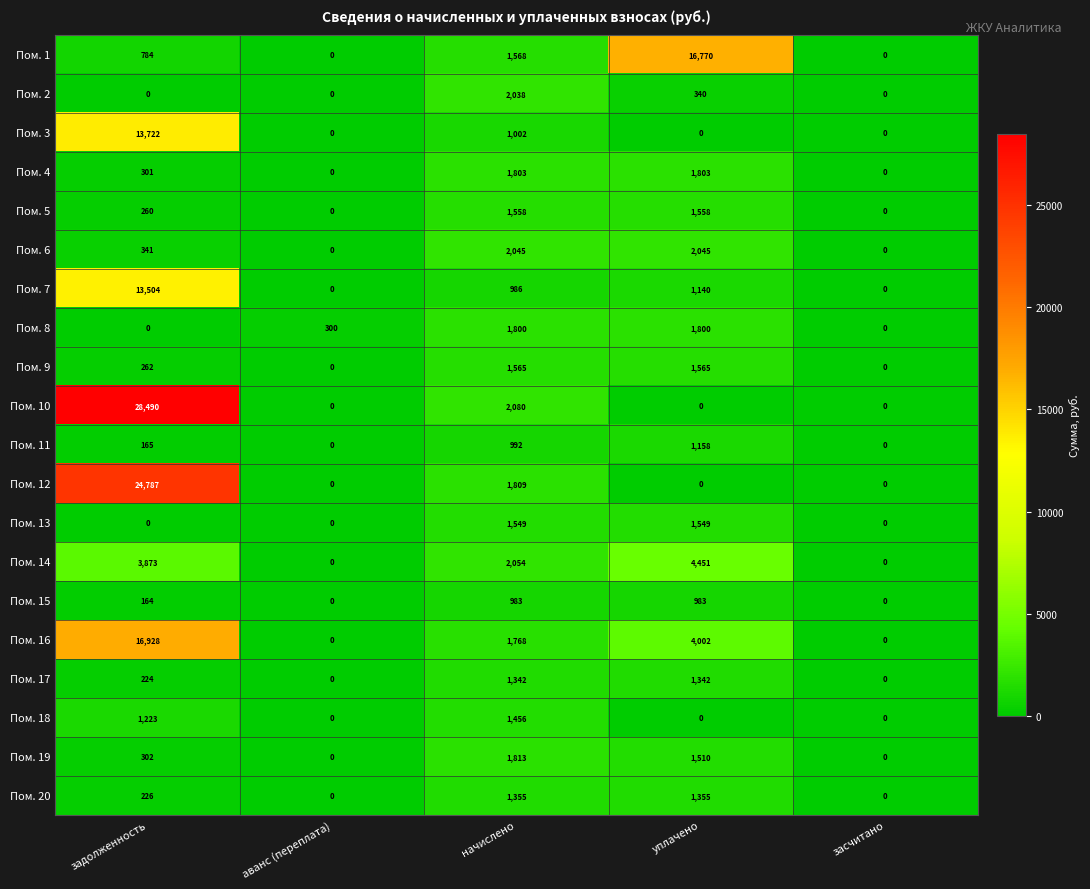

What is the difference between the Пом. 11 values at задолженность and аванс (переплата)?

165